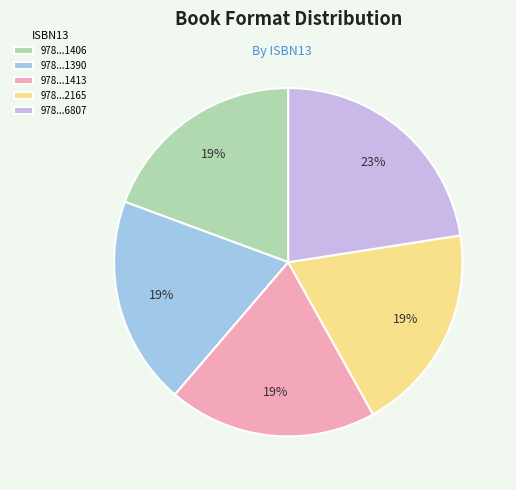

Do 978...1413 and 978...1406 together represent more than half of the pie?

No